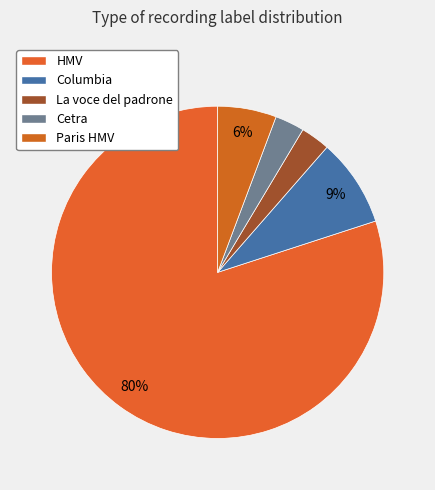

To the nearest percent, what is the combined percentage of Cetra and La voce del padrone?

6%